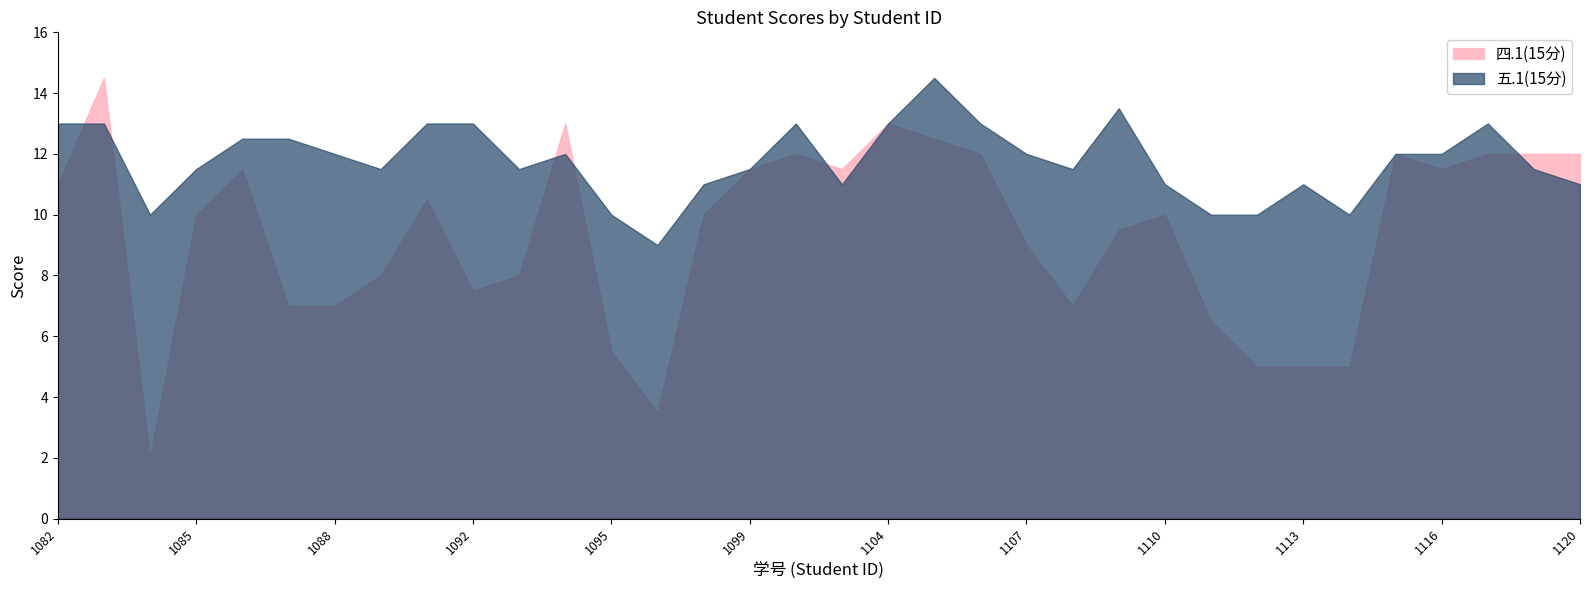

True or false: 五.1(15分) has a value of 19.9 at 2022051106.

False